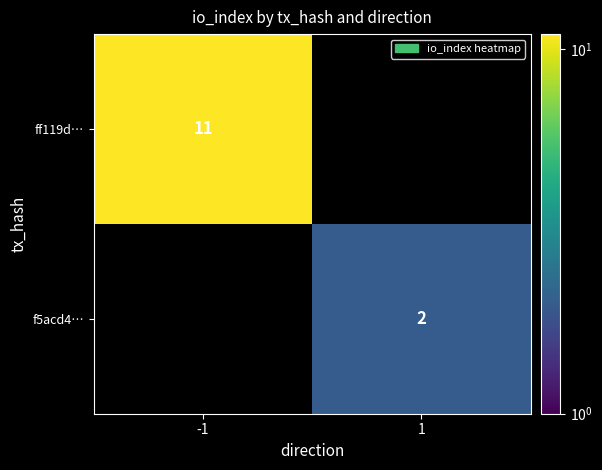

Is it true that f5acd4… equals 2 at 1?

True